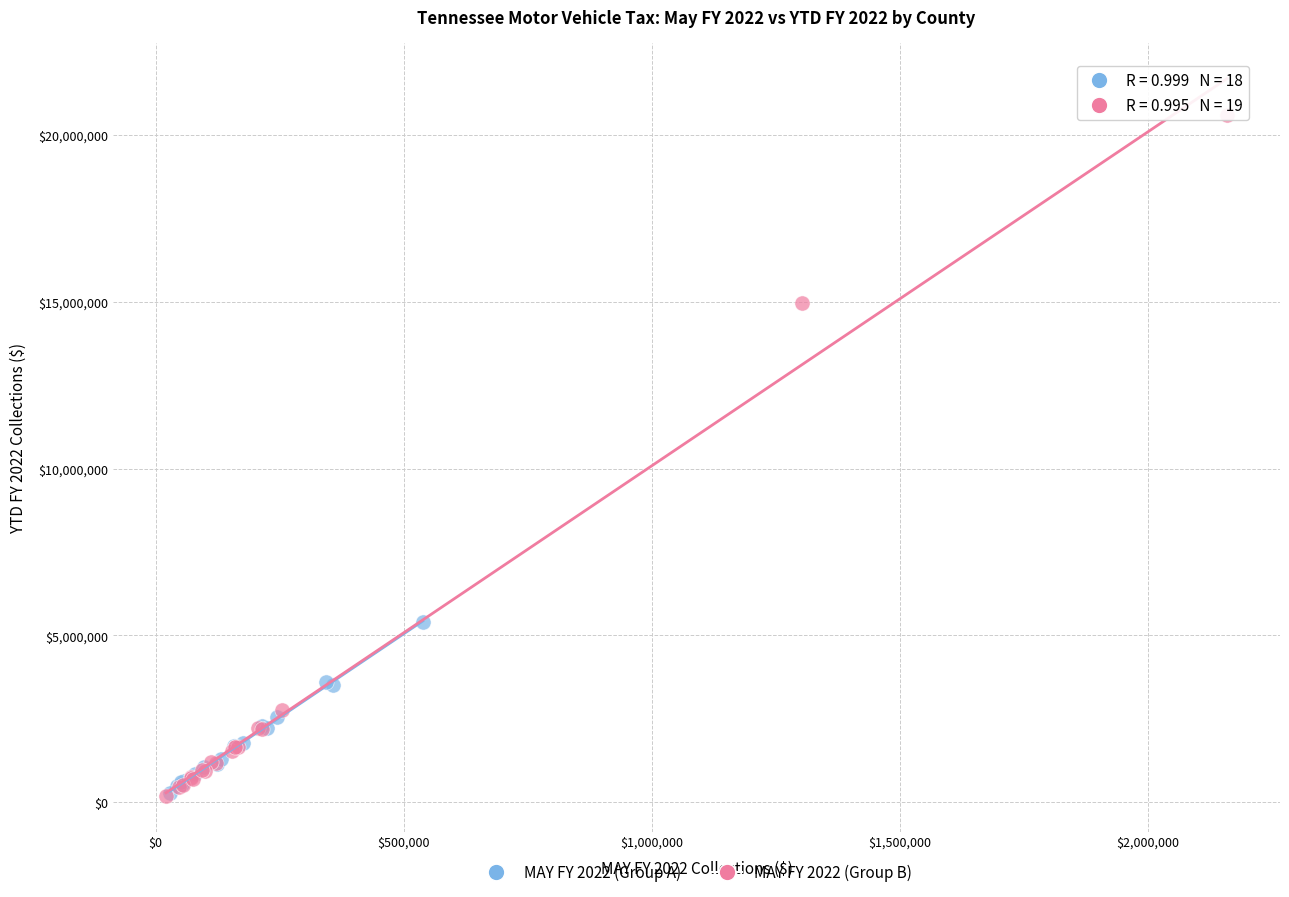

Which series has the widest spread of Y values?

MAY FY 2022 (Group B)